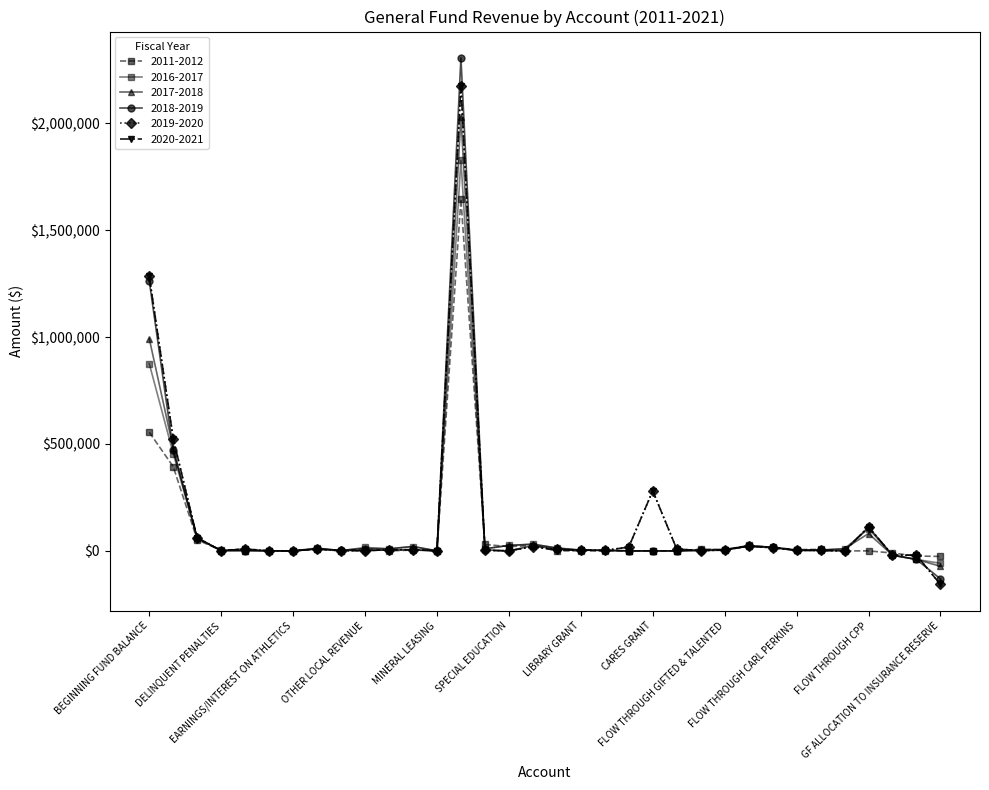

What is the difference between the second highest and second lowest values in the 2011-2012 series?

579000